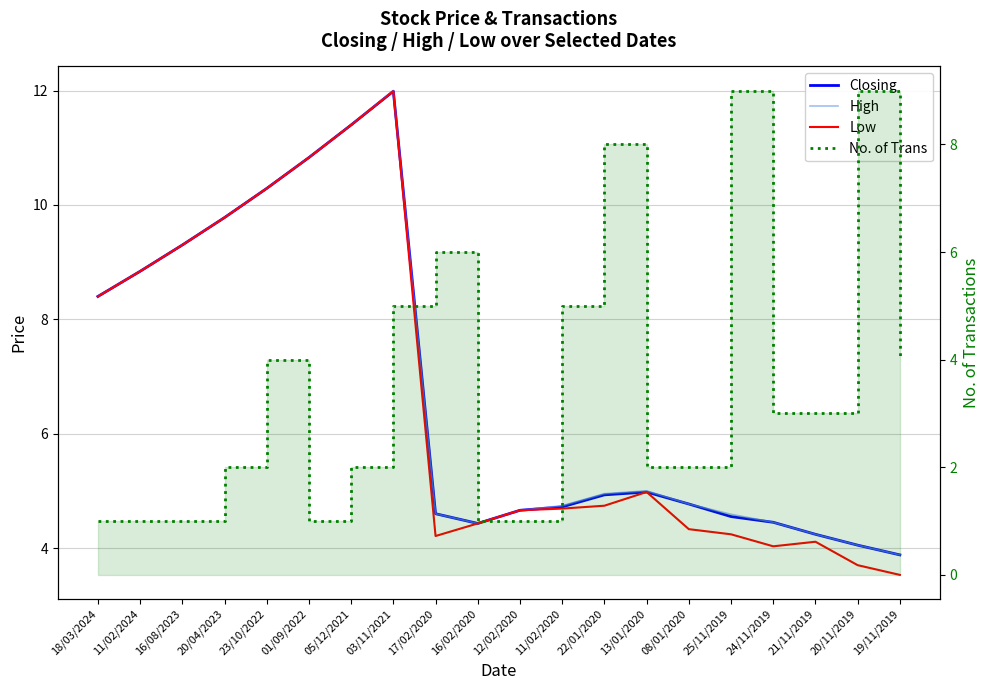

The value of Closing at 19/11/2019 is 3.9. True or false?

True